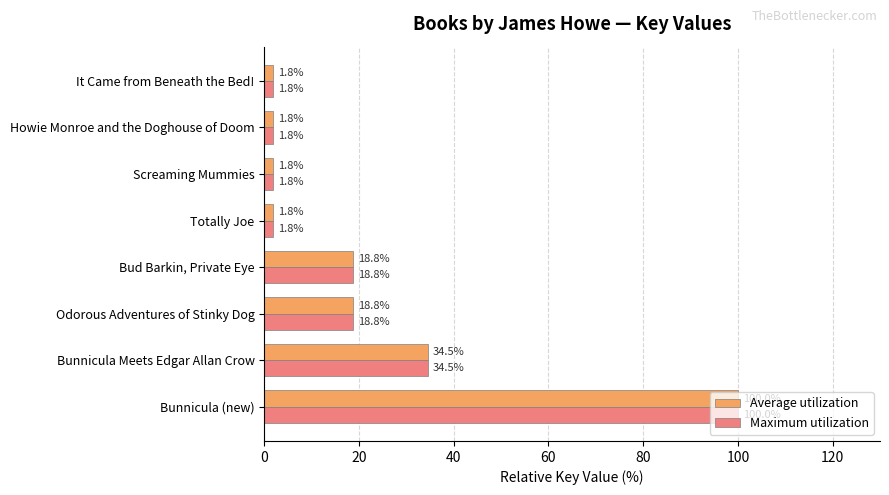

What is the difference between the maximum and second lowest values in the Average utilization series?

98.2